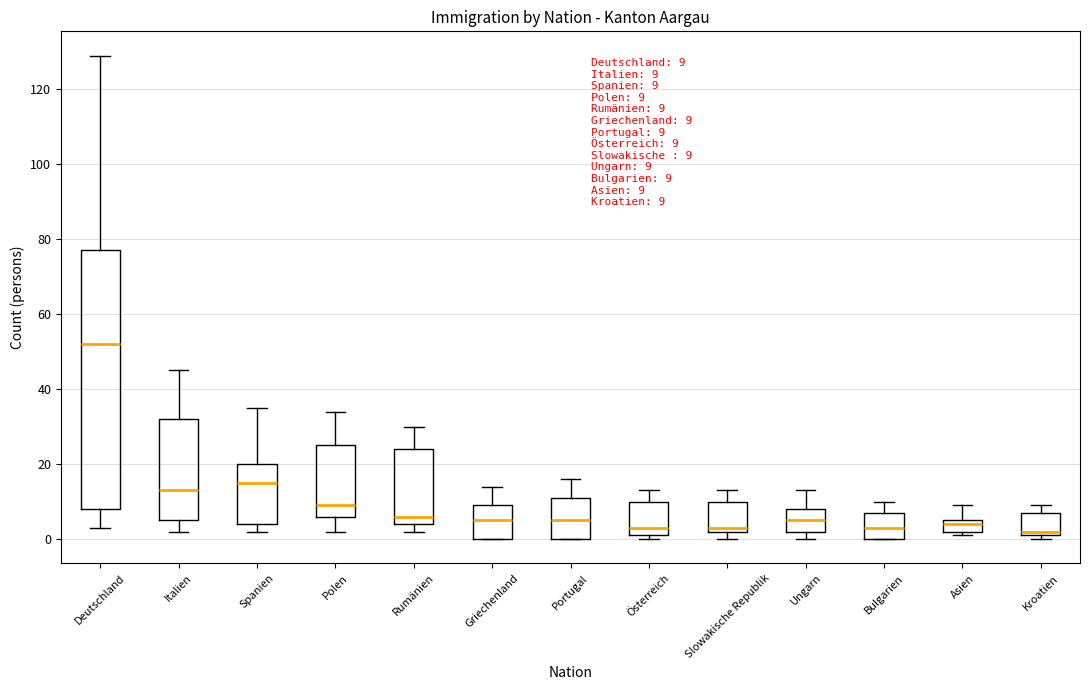

Which box is the tallest, from its lower edge to its upper edge?

Deutschland